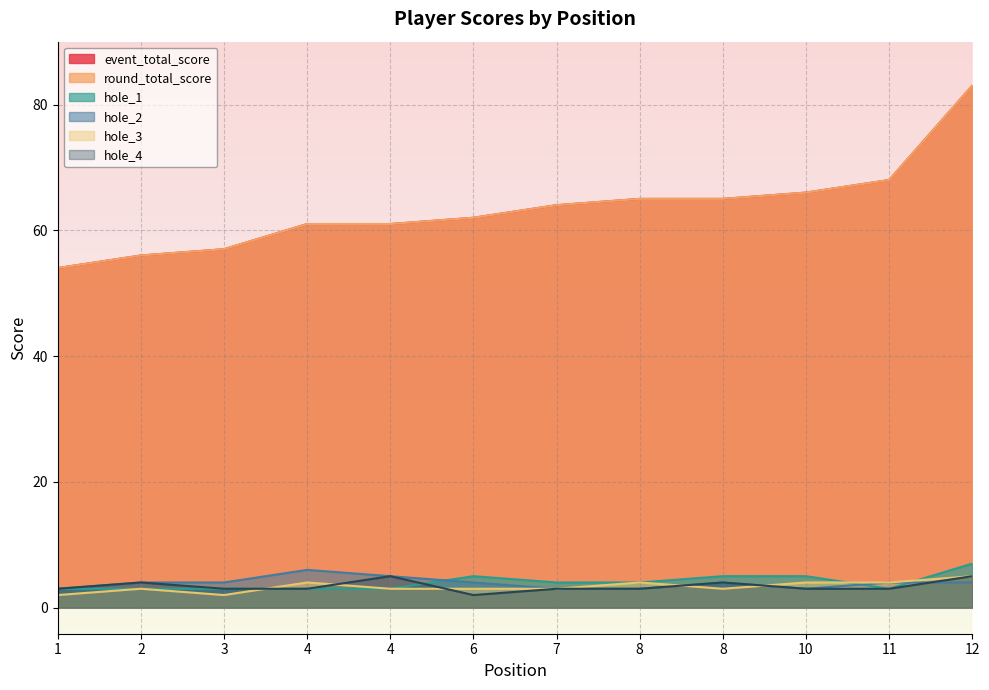

How many lines are shown in the chart?

6